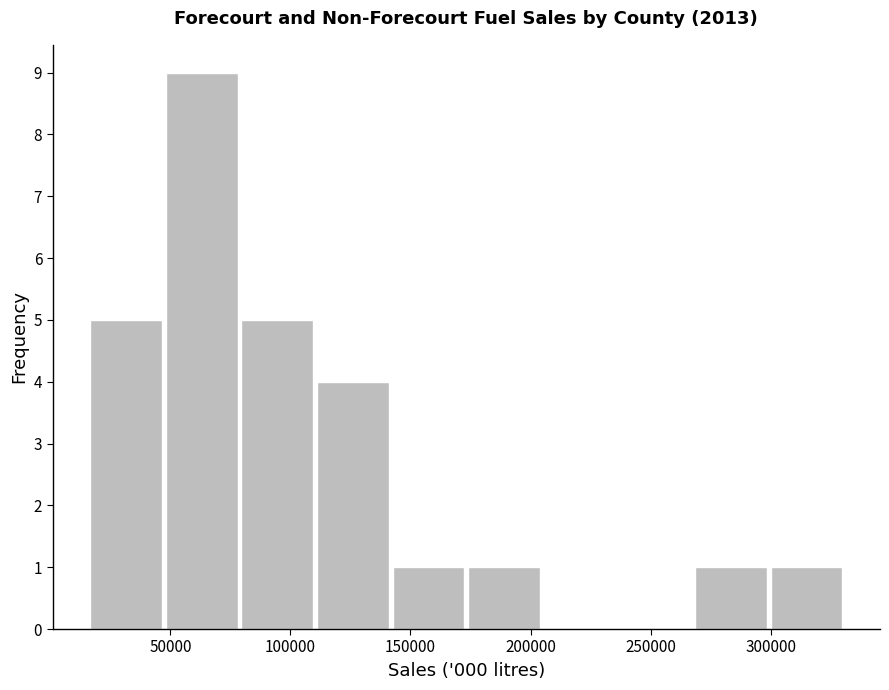

How tall is the bar that spans 145000 to 175000 on the x-axis? Neither the bar edges nor the heights are printed on the chart, so give them approximately, as read against the axes.

1